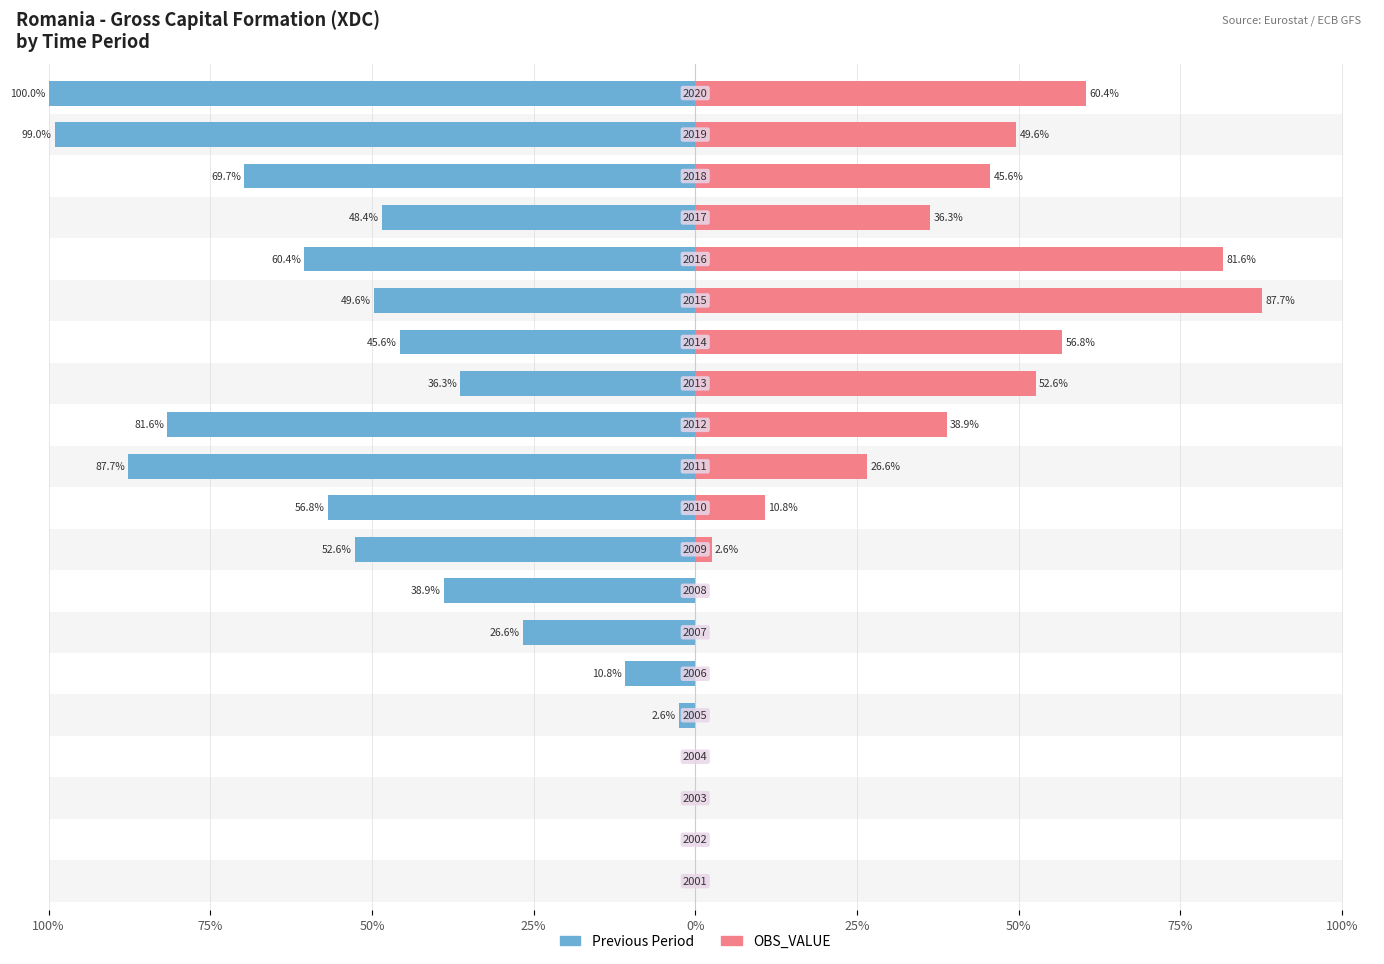

How many categories are shown in the chart?

20